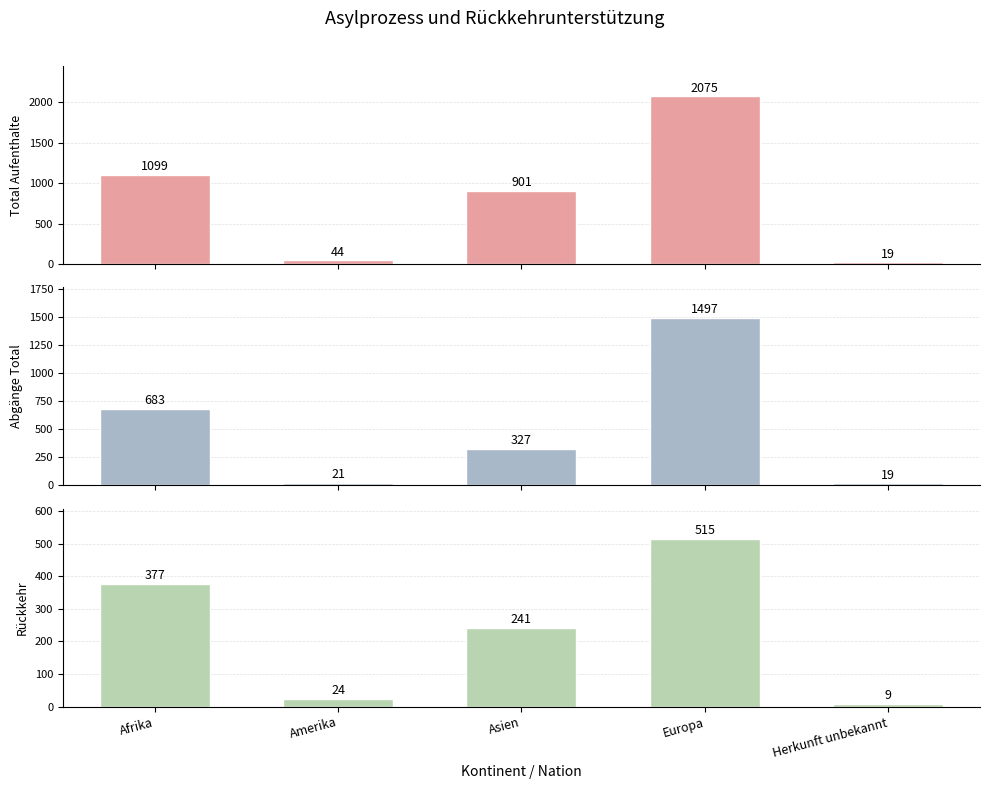

Does the chart contain stacked bars?

No